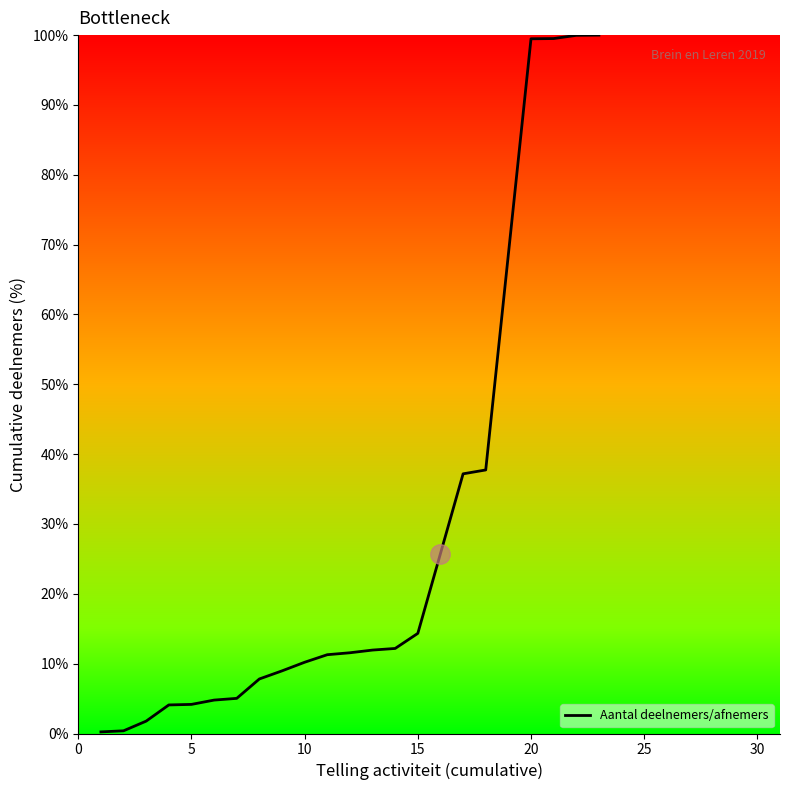

What is the maximum value shown in the chart?

100.0